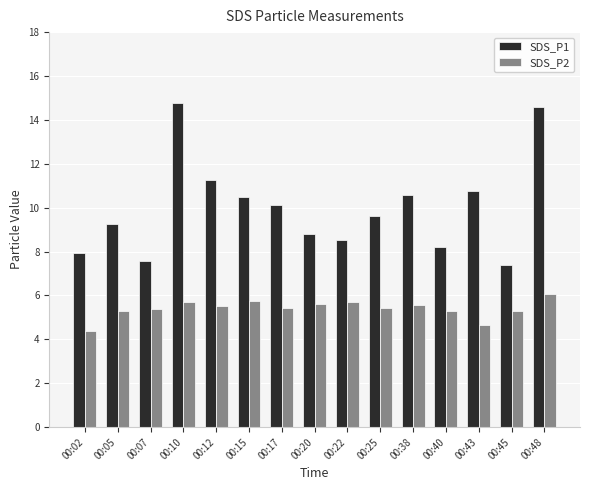

Is it true that SDS_P2 equals 9.8 at 00:12?

False